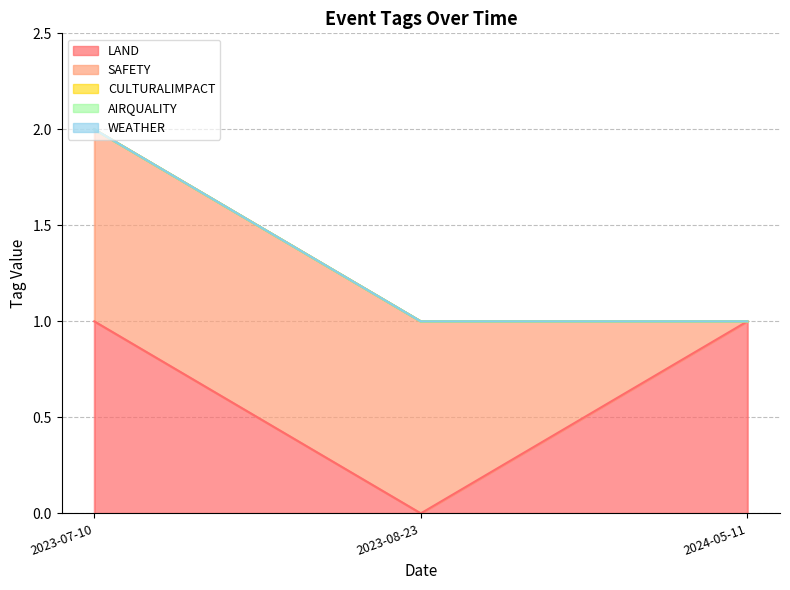

Which series has the largest range (max minus min)?

LAND